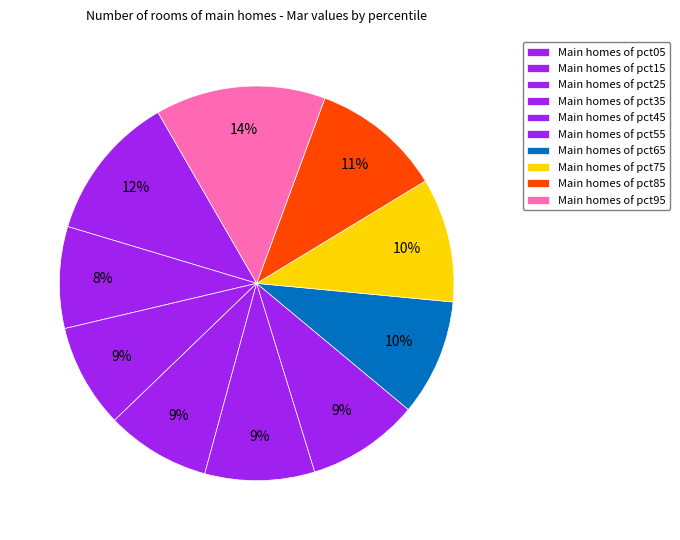

To the nearest percent, what is the difference between the largest and smallest slice percentages?

6%